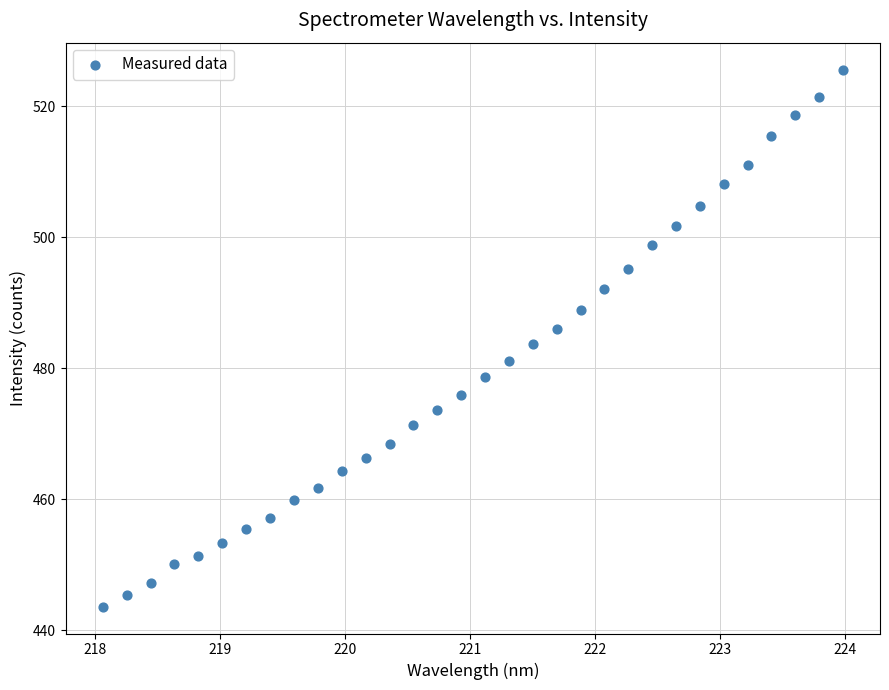

What is the range of X values (max minus min)?

5.9